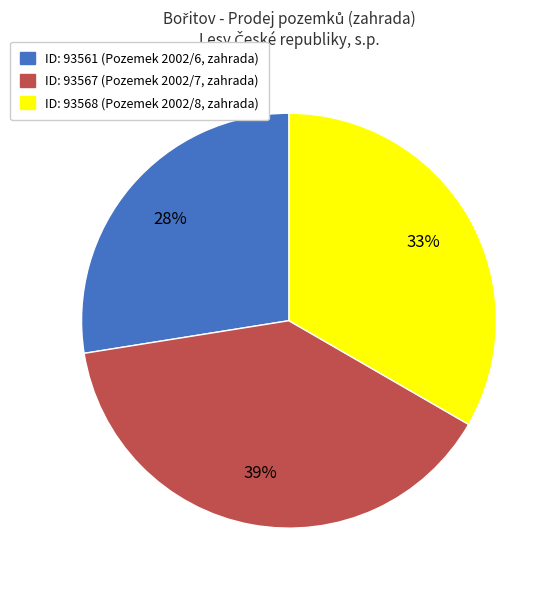

To the nearest percent, what is the average slice percentage?

33%